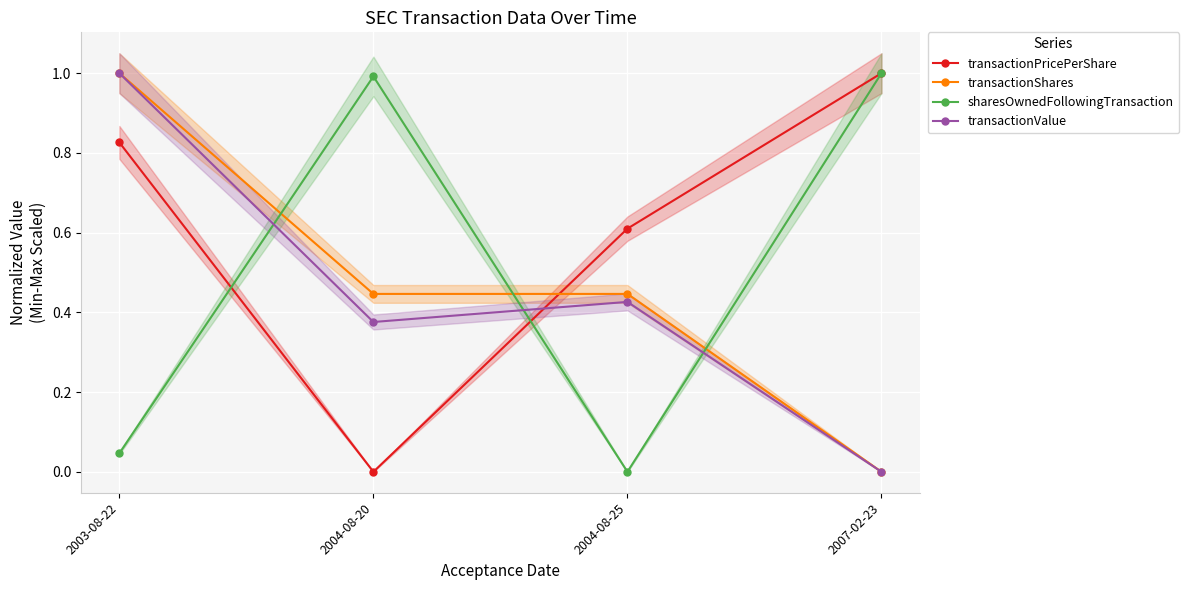

How many lines are shown in the chart?

4